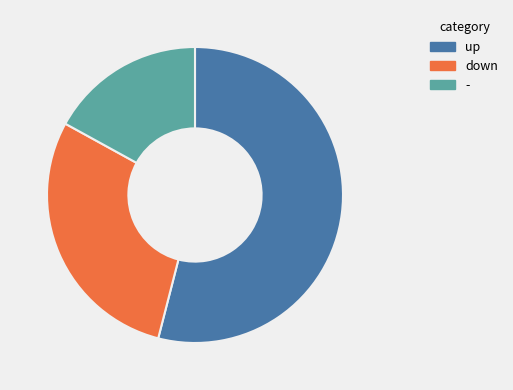

Is it true that up is 54% of the pie?

True